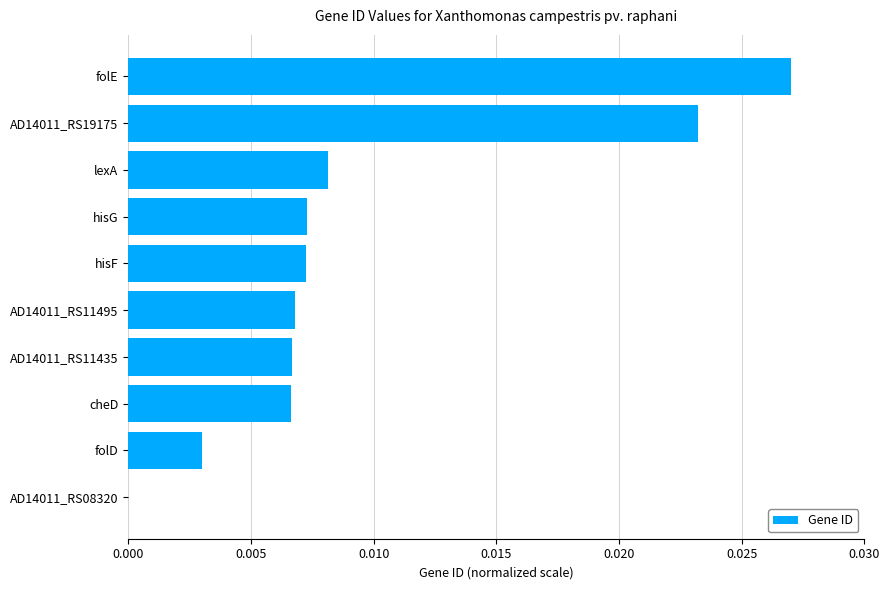

Which label corresponds to the largest value in the chart?

folE